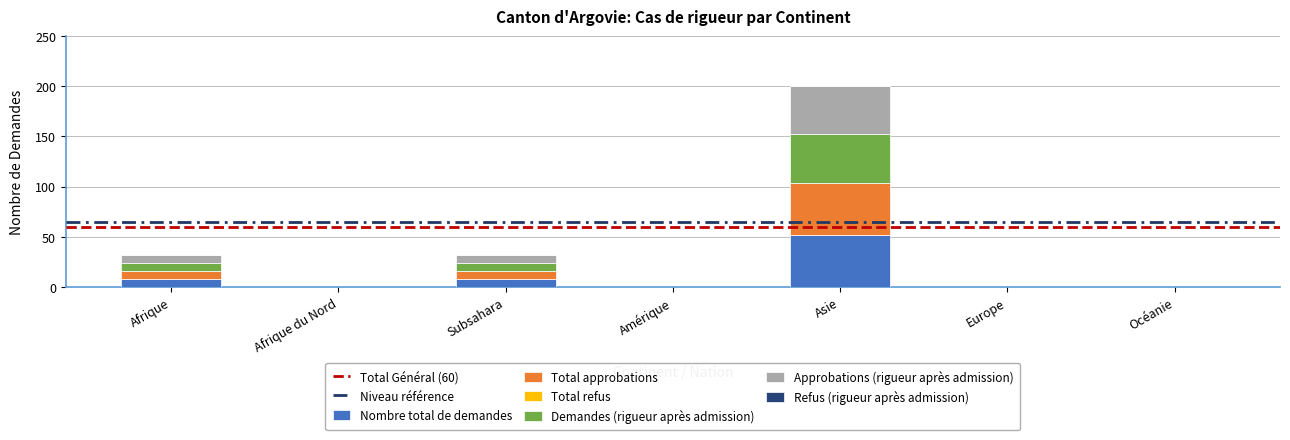

Is it true that Nombre total de demandes equals 0 at Océanie?

True